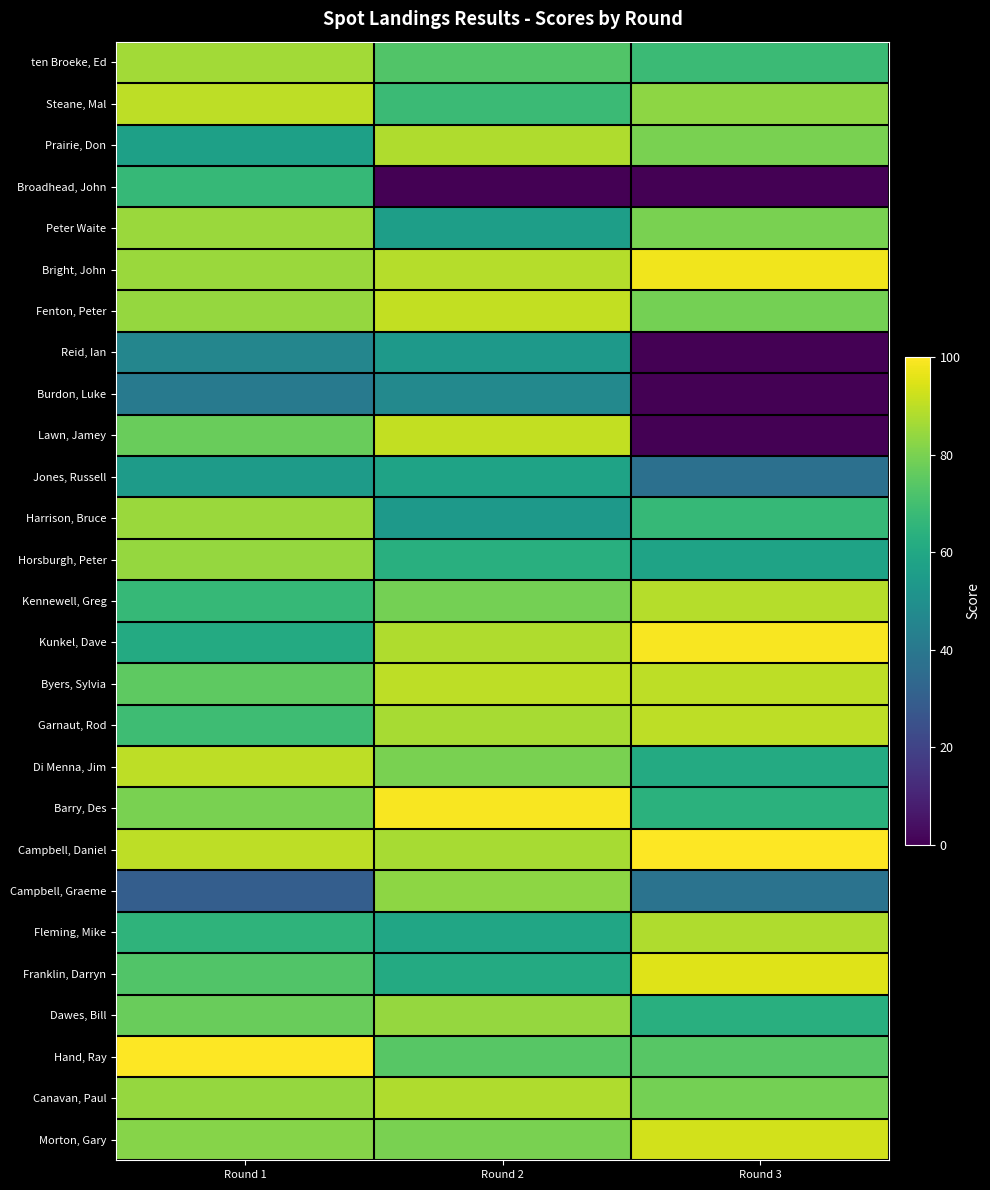

What is the total value across all series at Round 2?

1971